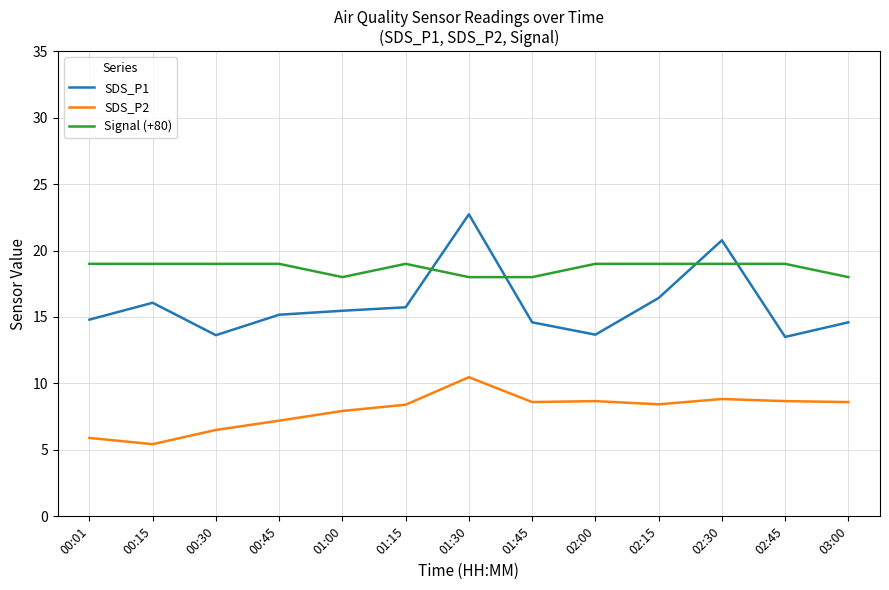

True or false: SDS_P1 and SDS_P2 cross at least once.

False